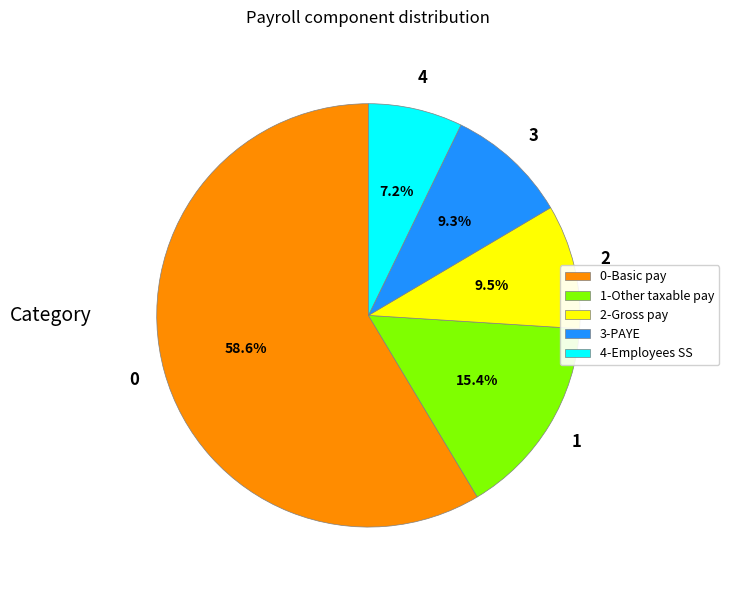

Which slice is the largest?

0-Basic pay